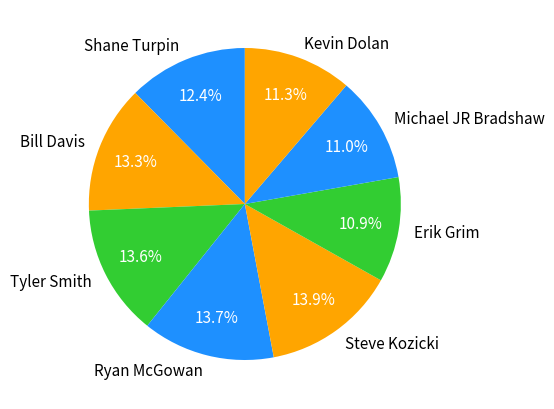

To the nearest percent, what is the difference between the largest and smallest slice percentages?

3%